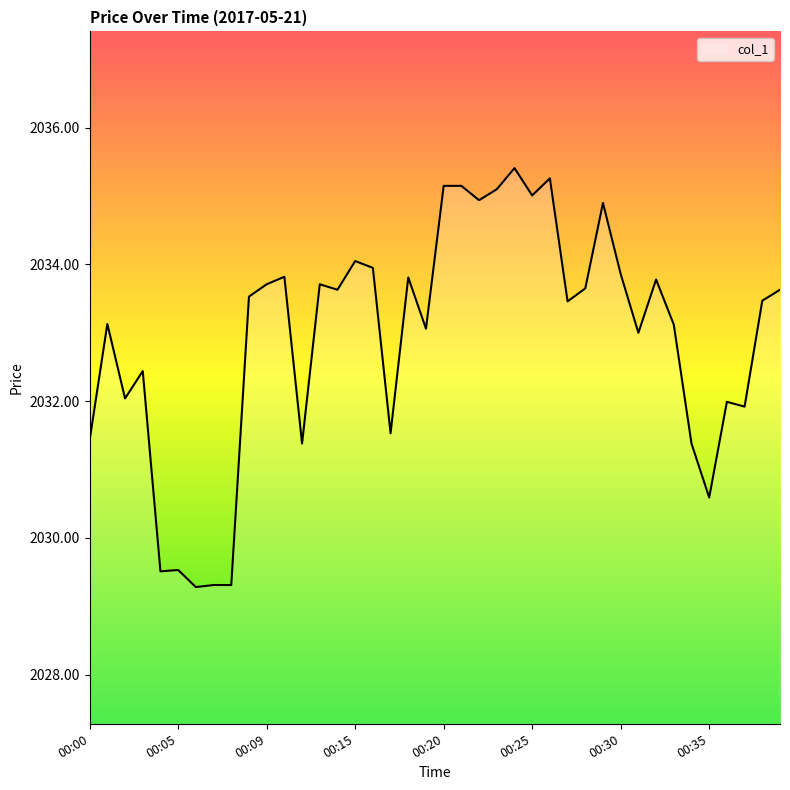

What is the maximum value shown in the chart?

2035.4